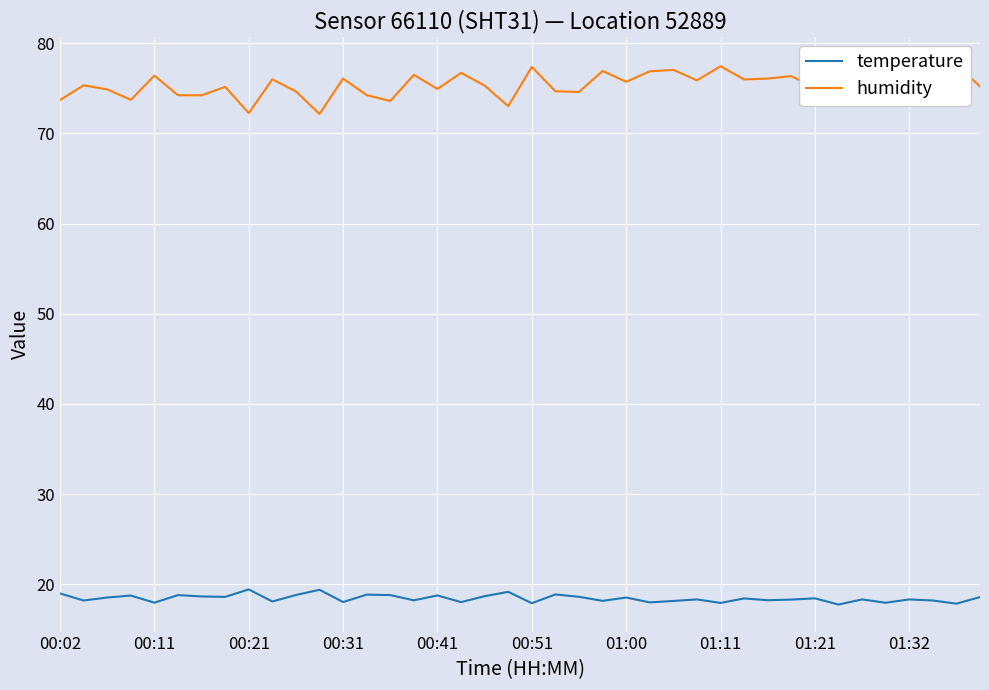

True or false: temperature and humidity intersect in this chart.

False